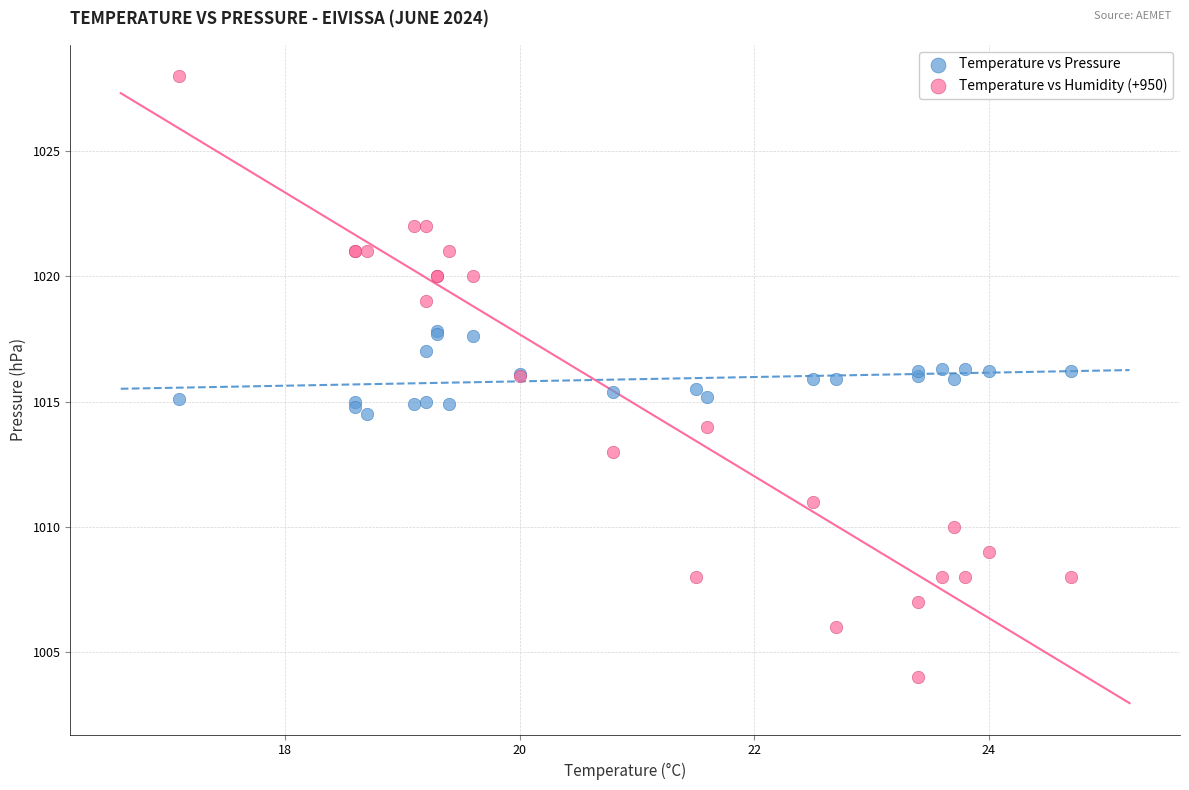

Which series has the widest spread of Y values?

Temperature vs Humidity (+950)